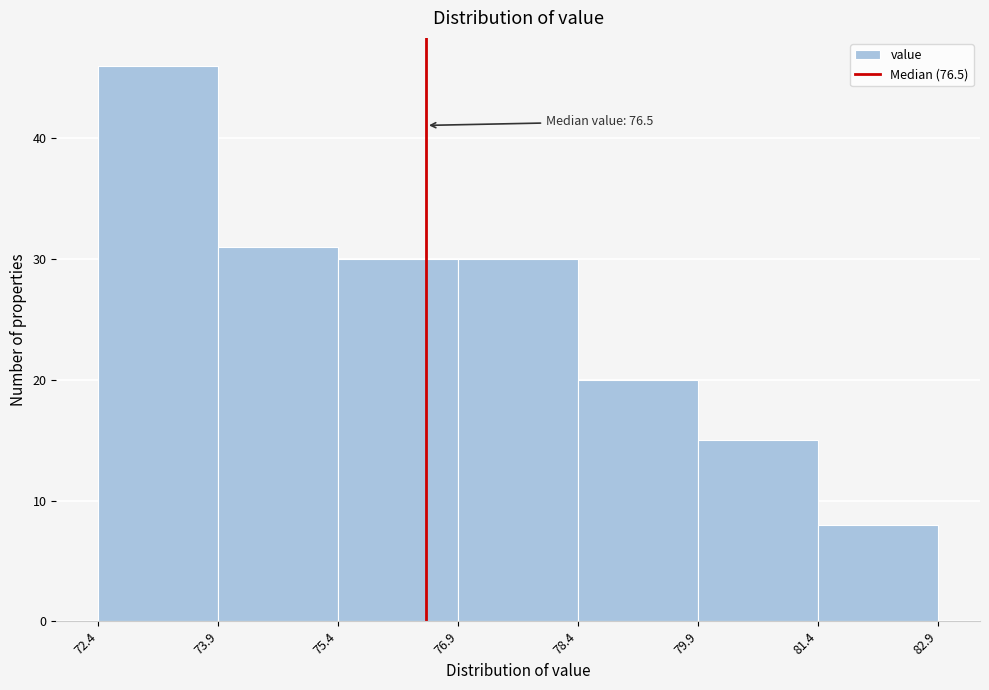

Over which range of the x-axis is the bar tallest?

72.4 to 73.9